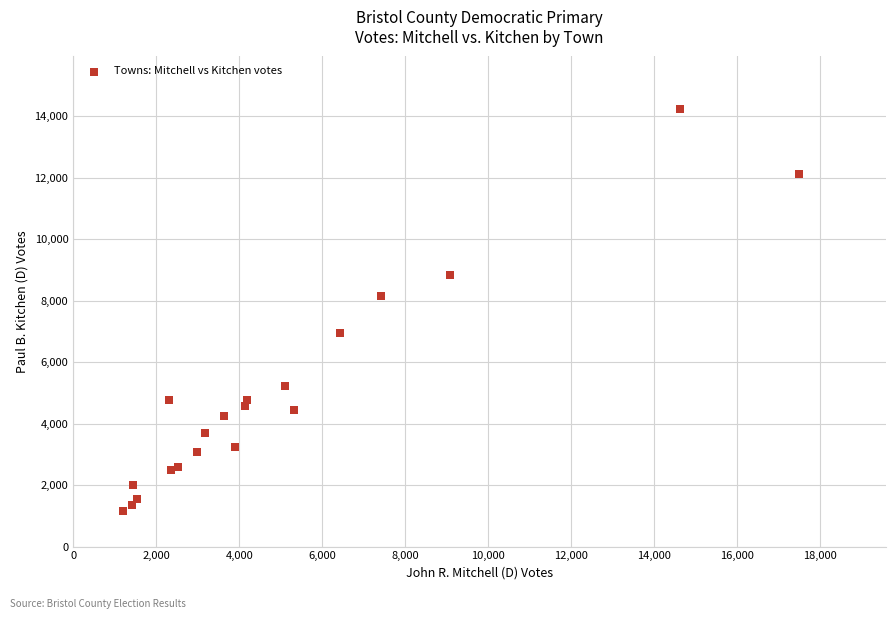

What Y value in the scatter plot is closest to 7693?

8154